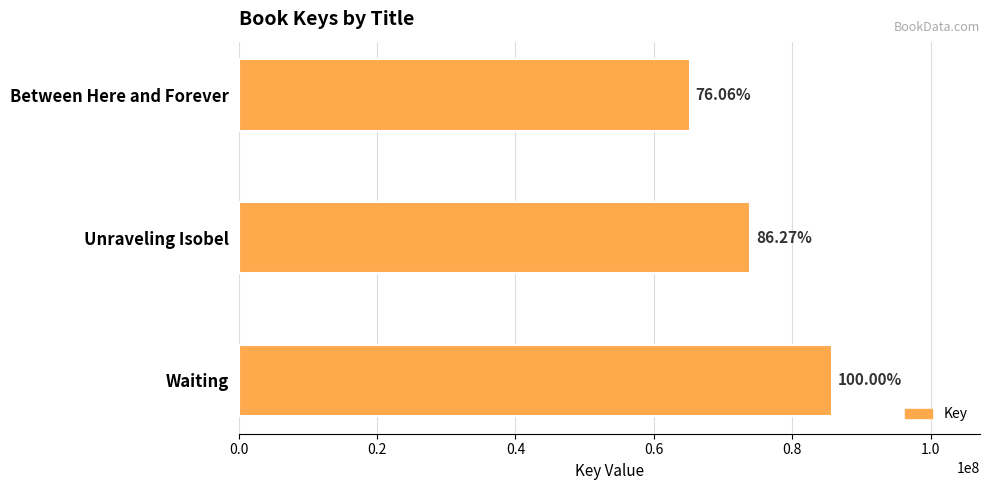

Count the values in the range 65182390 to 85694980.

3